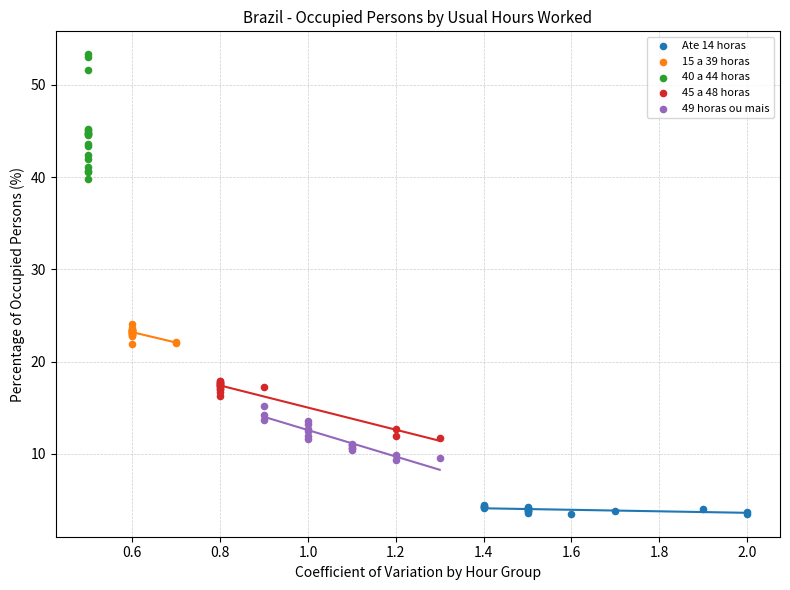

Which series has the widest spread of Y values?

40 a 44 horas